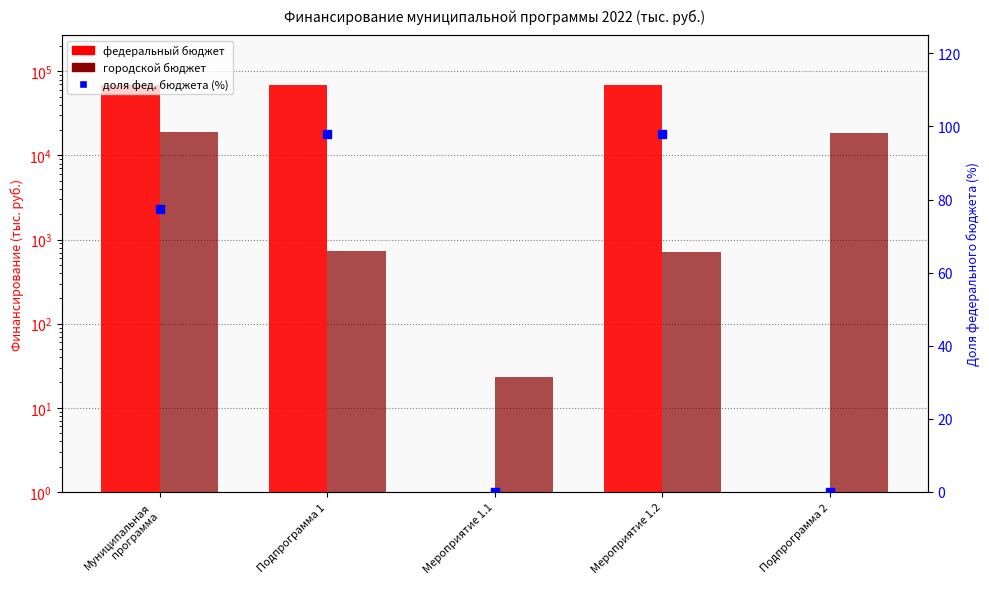

The value of федеральный бюджет at Мероприятие 1.1 is -29999.2. True or false?

False